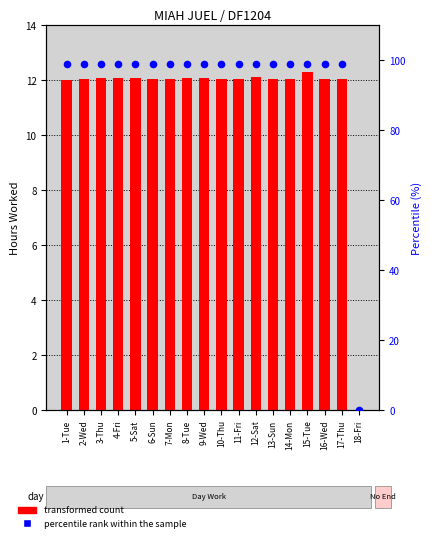

Which series has the largest Y range (max minus min)?

percentile rank within the sample